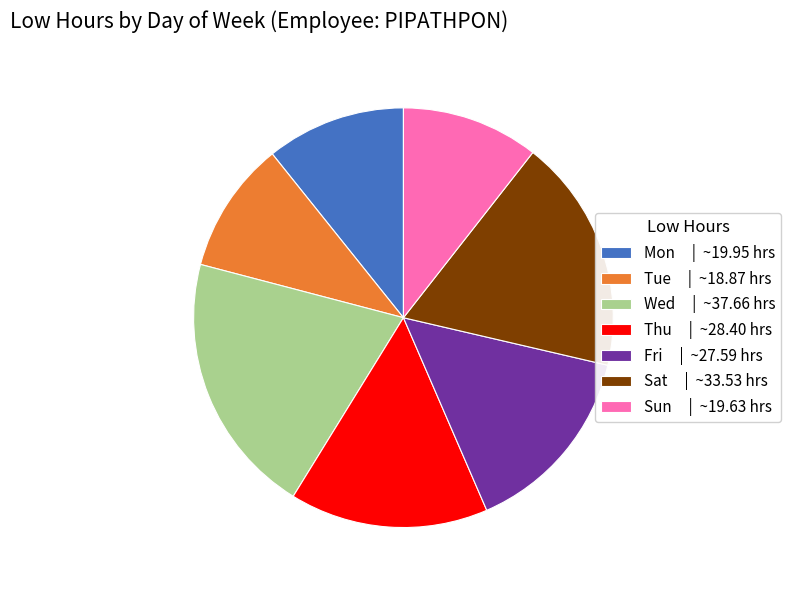

The Thu | ~28.40 hrs slice represents 8% of the pie. True or false?

False